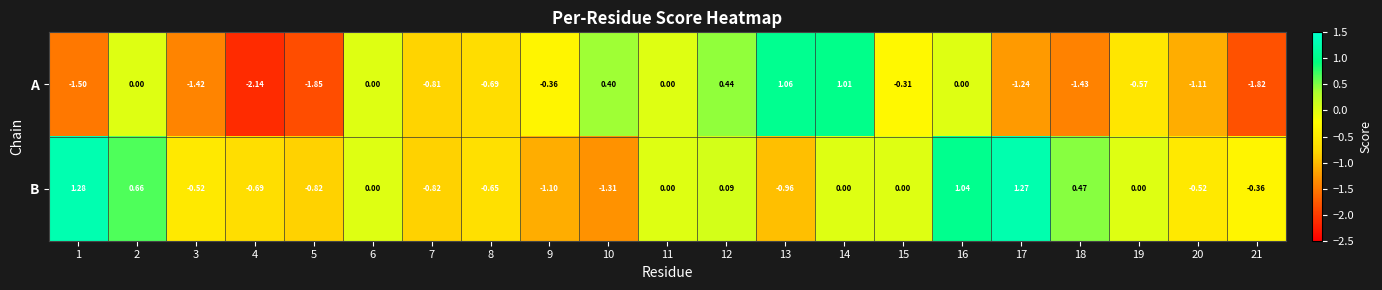

Is the value of A at 17 greater than the value of B at 10?

Yes